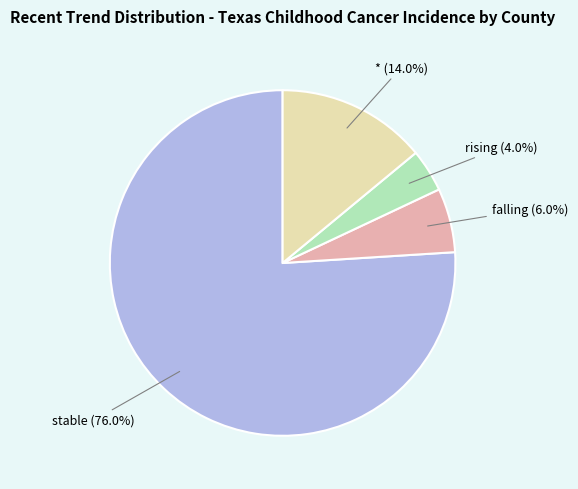

Is there any slice that represents more than half of the pie?

Yes